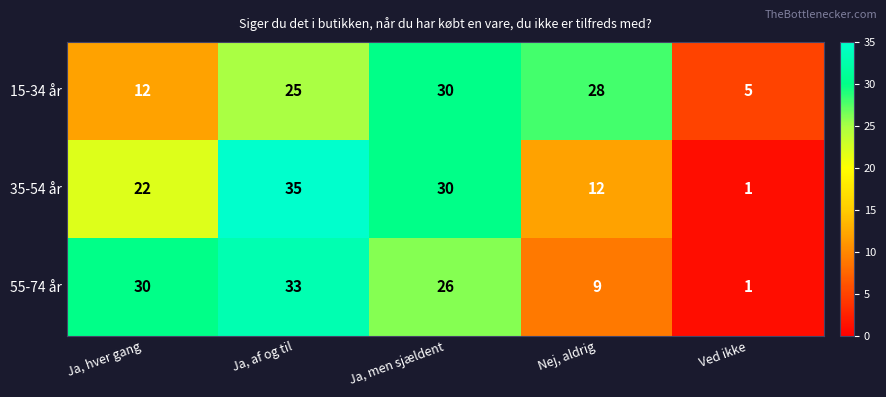

Reading left to right, extract all data points from this chart.

15-34 år: Ja, hver gang=12	Ja, af og til=25	Ja, men sjældent=30	Nej, aldrig=28	Ved ikke=5
35-54 år: Ja, hver gang=22	Ja, af og til=35	Ja, men sjældent=30	Nej, aldrig=12	Ved ikke=1
55-74 år: Ja, hver gang=30	Ja, af og til=33	Ja, men sjældent=26	Nej, aldrig=9	Ved ikke=1